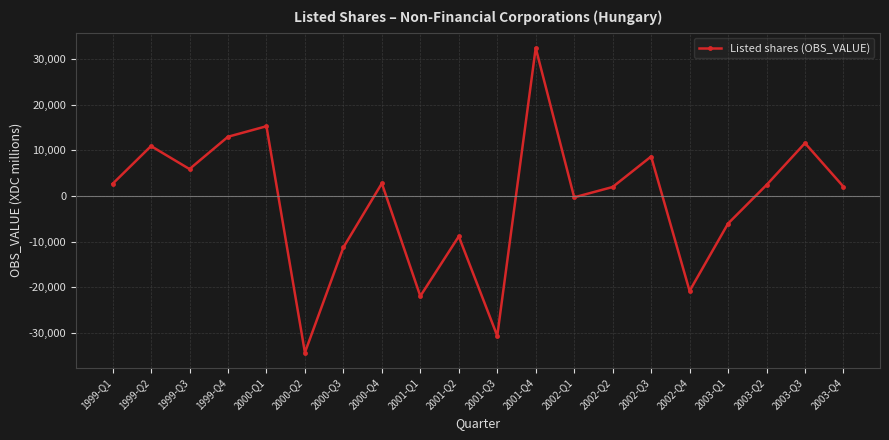

How many data points are less than 2392?

10